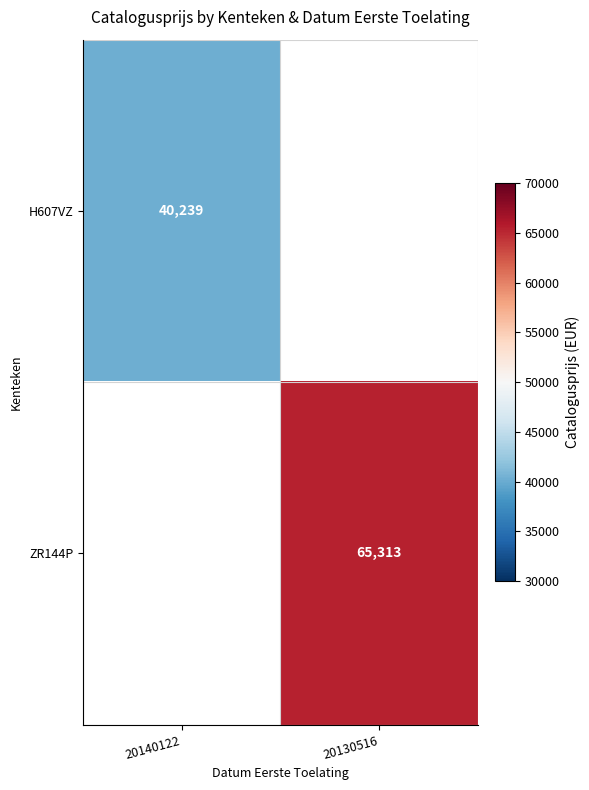

The ZR144P series shows 65313 at 20130516. True or false?

True